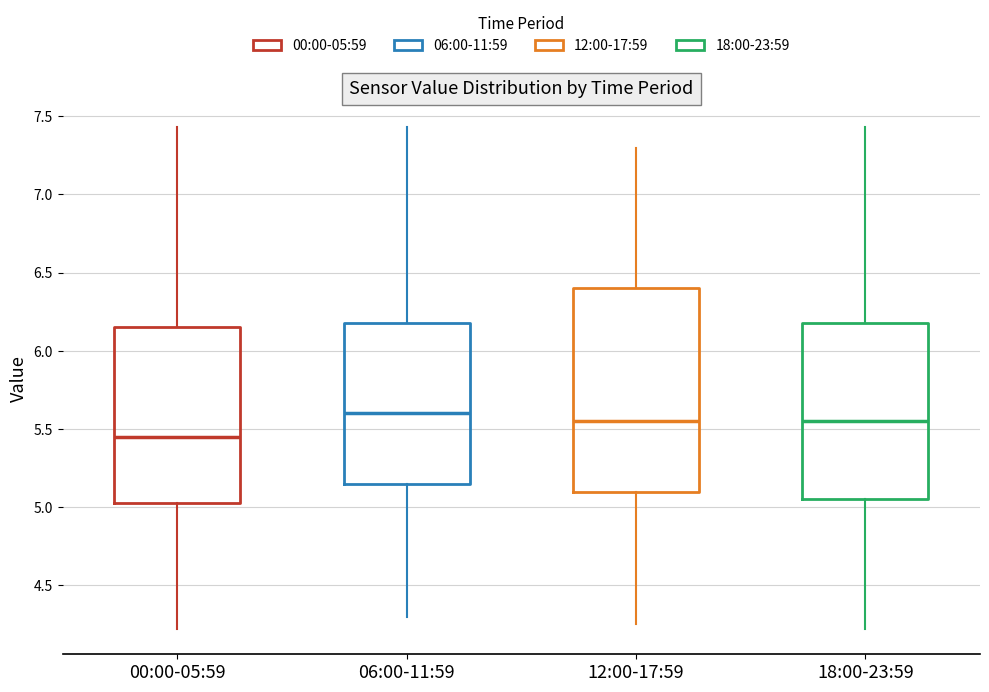

Comparing the boxes themselves (not the whiskers), which one is the tallest?

12:00-17:59